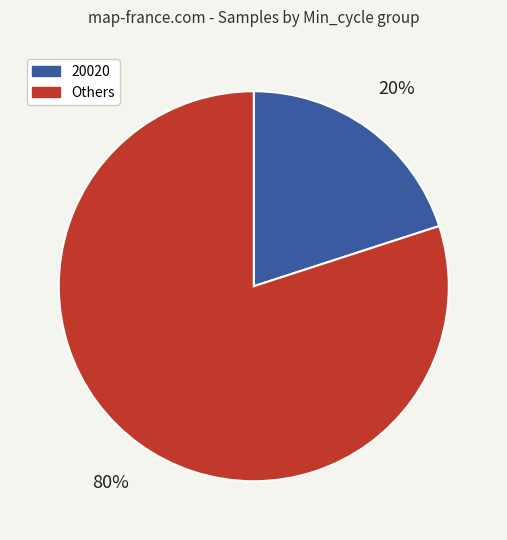

Count the number of slices in the pie.

2